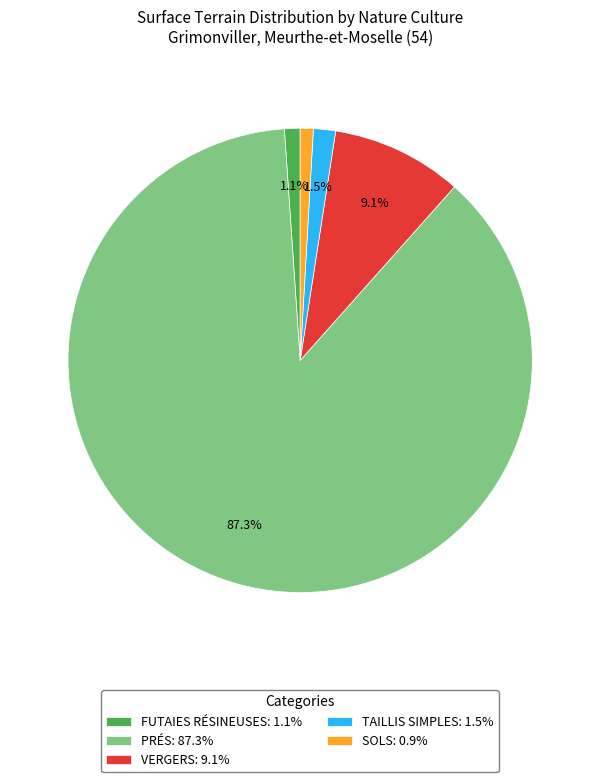

Between PRÉS: 87.3% and FUTAIES RÉSINEUSES: 1.1%, which is larger?

PRÉS: 87.3%